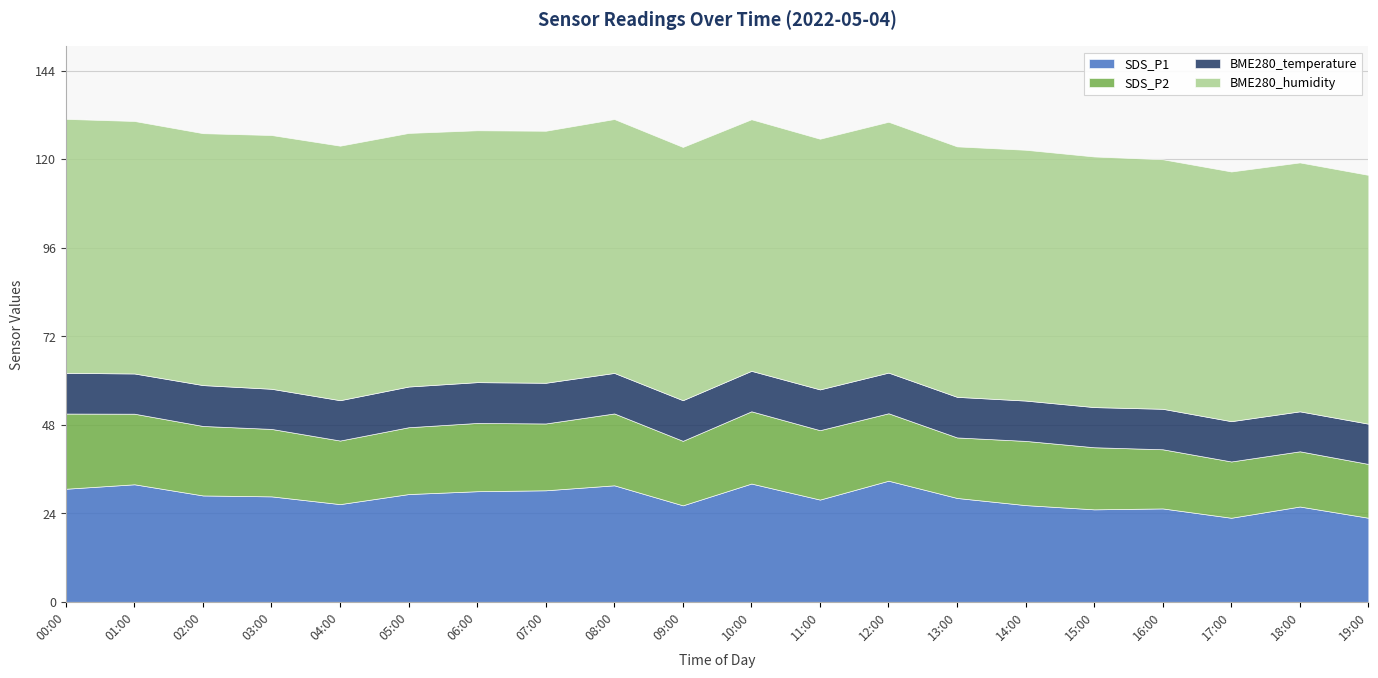

How many lines are shown in the chart?

4